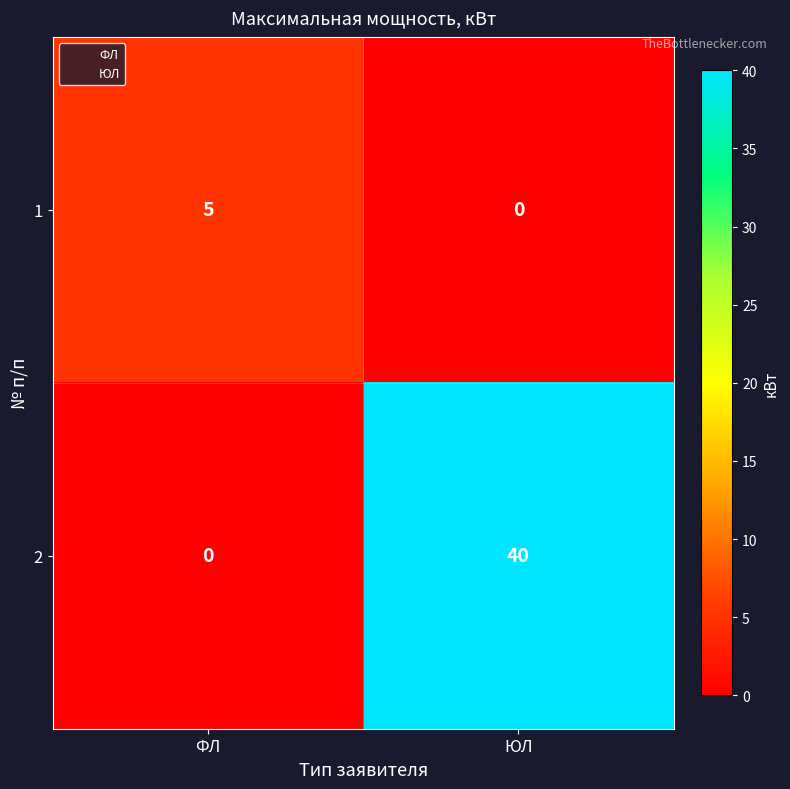

Rank the series by their maximum value, from lowest to highest.

1, 2